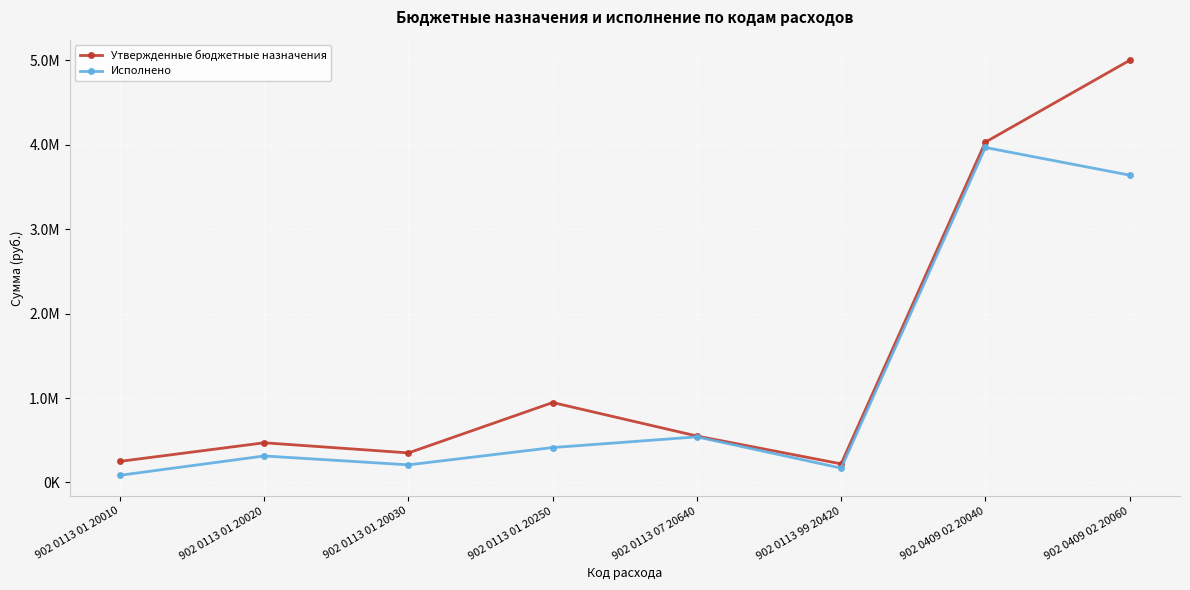

Rank the series by their maximum value, from highest to lowest.

Утвержденные бюджетные назначения, Исполнено